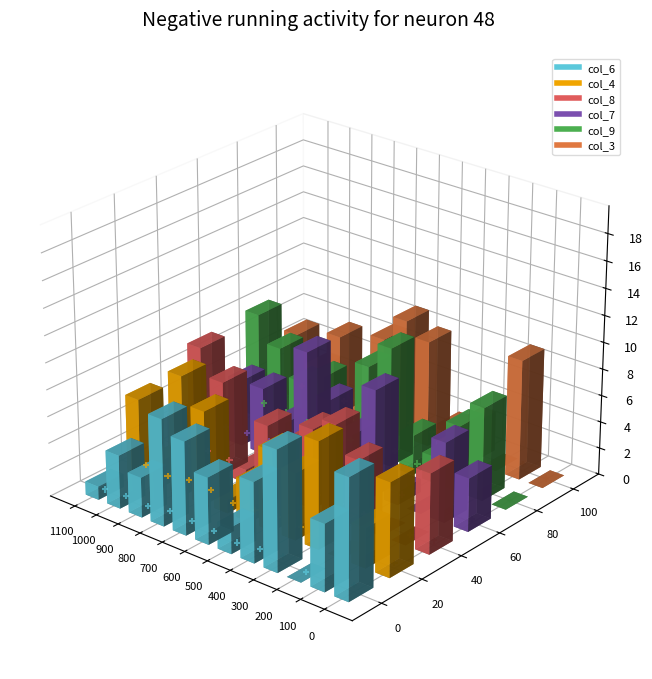

Which series contains the highest Y value?

col_3